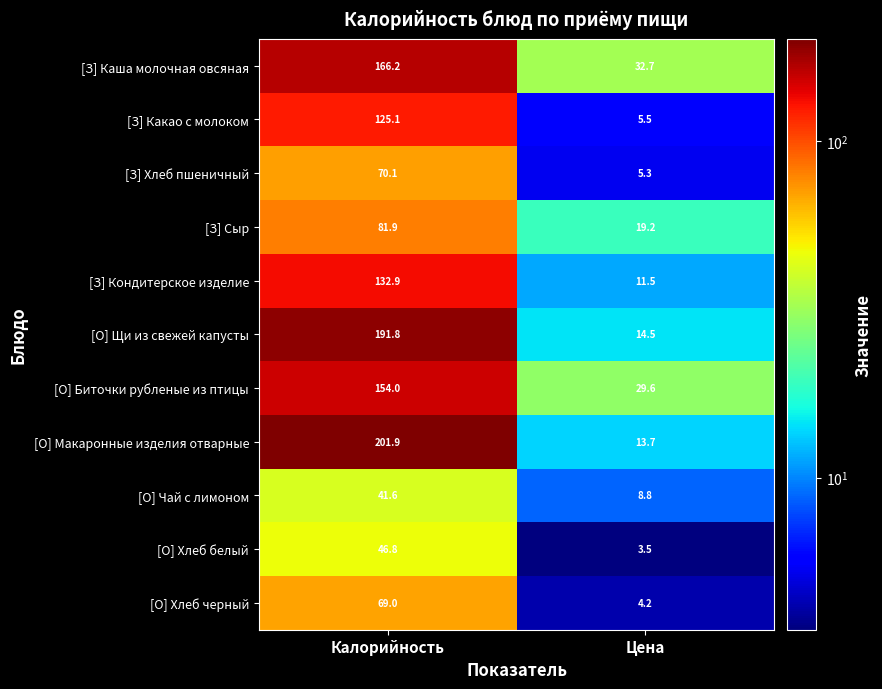

Which series has the largest range (max minus min)?

[О] Макаронные изделия отварные